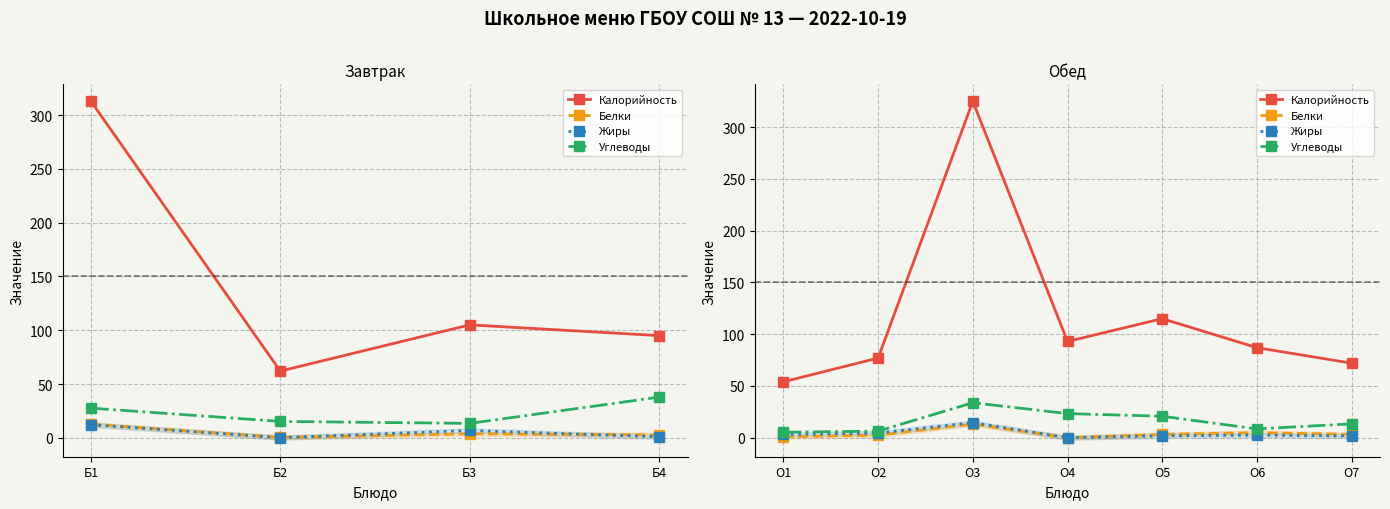

Count the number of data series in this chart.

4